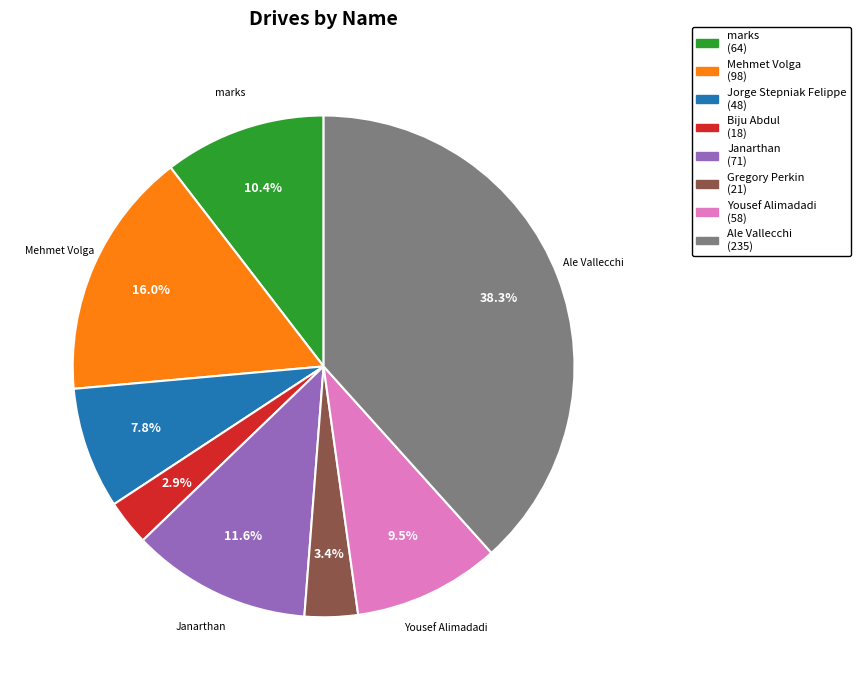

Does any single category account for the majority?

No